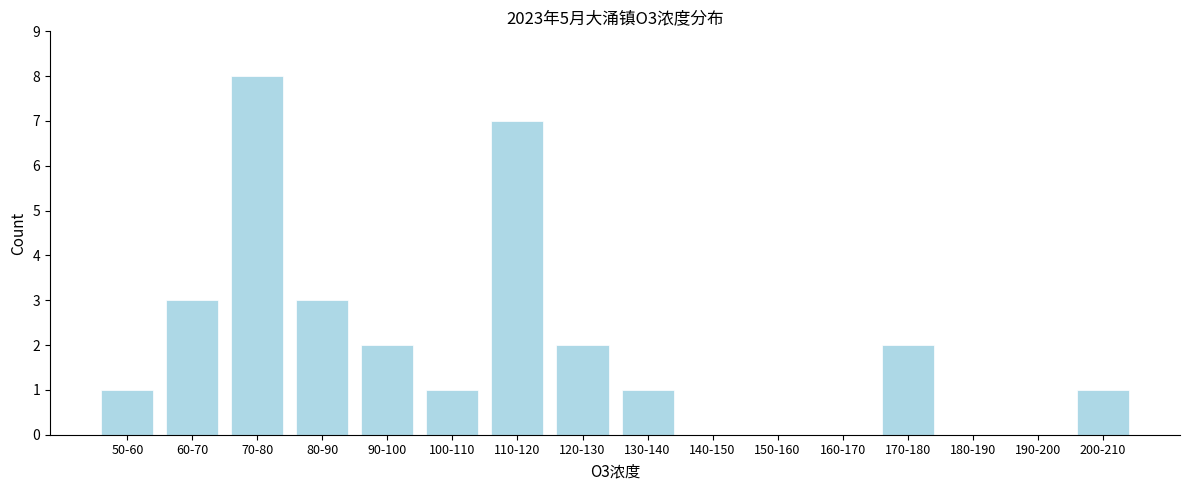

Reading left to right, what are all the values shown in this chart?

50-60=1	60-70=3	70-80=8	80-90=3	90-100=2	100-110=1	110-120=7	120-130=2	130-140=1	140-150=0	150-160=0	160-170=0	170-180=2	180-190=0	190-200=0	200-210=1